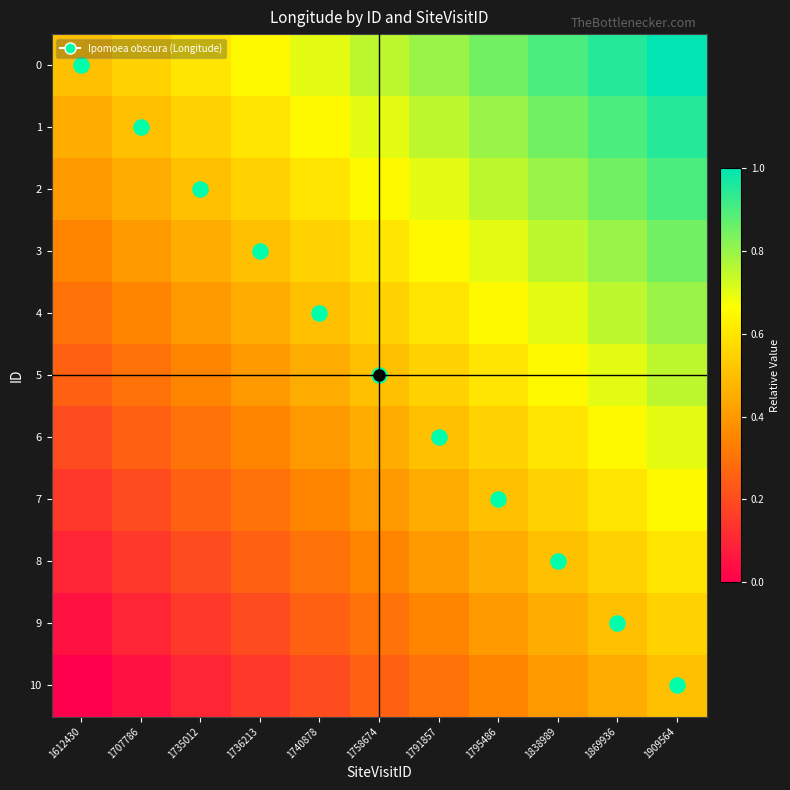

Reading left to right, extract all data points from this chart.

0: 1612430=0.5	1707786=0.6	1735012=0.6	1736213=0.7	1740878=0.7	1758674=0.8	1791857=0.8	1795486=0.8	1838989=0.9	1869936=0.9	1909564=1.0
1: 1612430=0.5	1707786=0.5	1735012=0.6	1736213=0.6	1740878=0.7	1758674=0.7	1791857=0.8	1795486=0.8	1838989=0.8	1869936=0.9	1909564=0.9
2: 1612430=0.4	1707786=0.5	1735012=0.5	1736213=0.6	1740878=0.6	1758674=0.7	1791857=0.7	1795486=0.8	1838989=0.8	1869936=0.8	1909564=0.9
3: 1612430=0.3	1707786=0.4	1735012=0.5	1736213=0.5	1740878=0.6	1758674=0.6	1791857=0.7	1795486=0.7	1838989=0.8	1869936=0.8	1909564=0.8
4: 1612430=0.3	1707786=0.3	1735012=0.4	1736213=0.5	1740878=0.5	1758674=0.6	1791857=0.6	1795486=0.7	1838989=0.7	1869936=0.8	1909564=0.8
5: 1612430=0.2	1707786=0.3	1735012=0.3	1736213=0.4	1740878=0.5	1758674=0.5	1791857=0.6	1795486=0.6	1838989=0.7	1869936=0.7	1909564=0.8
6: 1612430=0.2	1707786=0.2	1735012=0.3	1736213=0.3	1740878=0.4	1758674=0.5	1791857=0.5	1795486=0.6	1838989=0.6	1869936=0.7	1909564=0.7
7: 1612430=0.1	1707786=0.2	1735012=0.2	1736213=0.3	1740878=0.3	1758674=0.4	1791857=0.5	1795486=0.5	1838989=0.6	1869936=0.6	1909564=0.7
8: 1612430=0.1	1707786=0.1	1735012=0.2	1736213=0.2	1740878=0.3	1758674=0.3	1791857=0.4	1795486=0.5	1838989=0.5	1869936=0.6	1909564=0.6
9: 1612430=0.1	1707786=0.1	1735012=0.1	1736213=0.2	1740878=0.2	1758674=0.3	1791857=0.3	1795486=0.4	1838989=0.5	1869936=0.5	1909564=0.6
10: 1612430=0.0	1707786=0.1	1735012=0.1	1736213=0.1	1740878=0.2	1758674=0.2	1791857=0.3	1795486=0.3	1838989=0.4	1869936=0.5	1909564=0.5